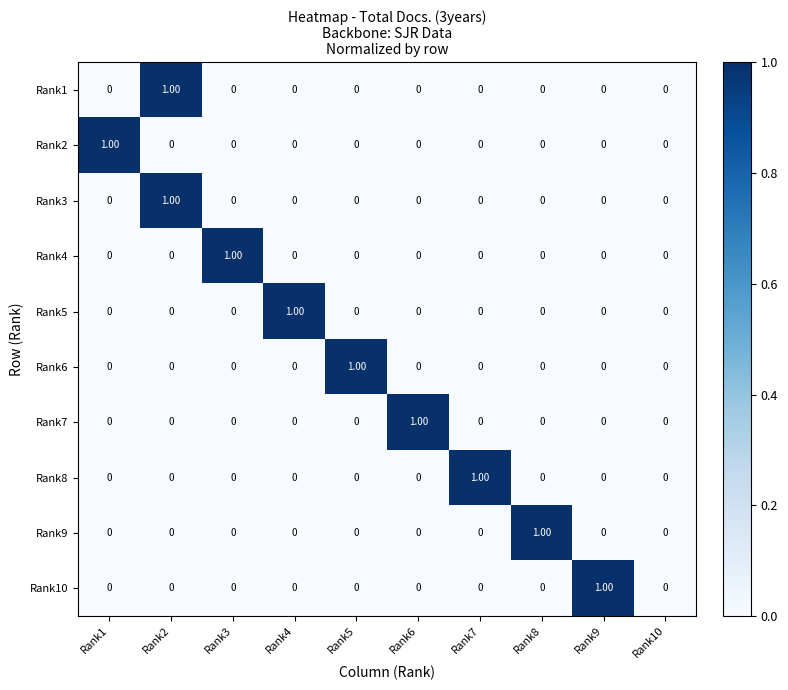

What is the spread (max minus min) of values at Rank6?

1